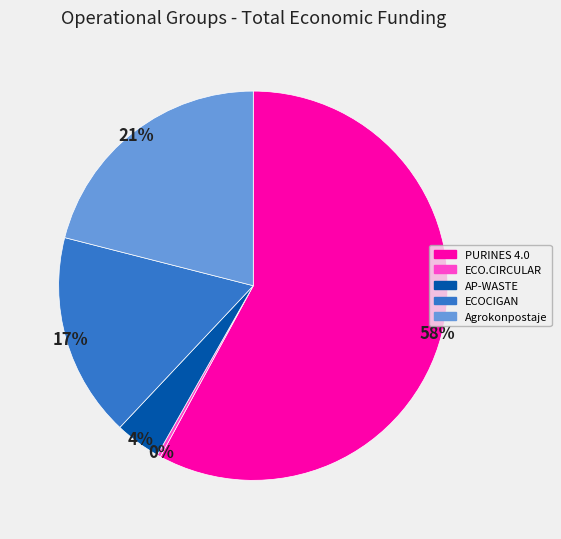

Count the number of slices in the pie.

5